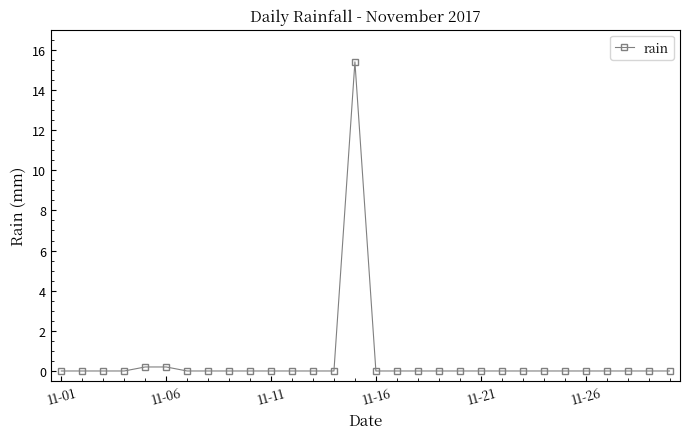

What is the sum of all values?

15.8